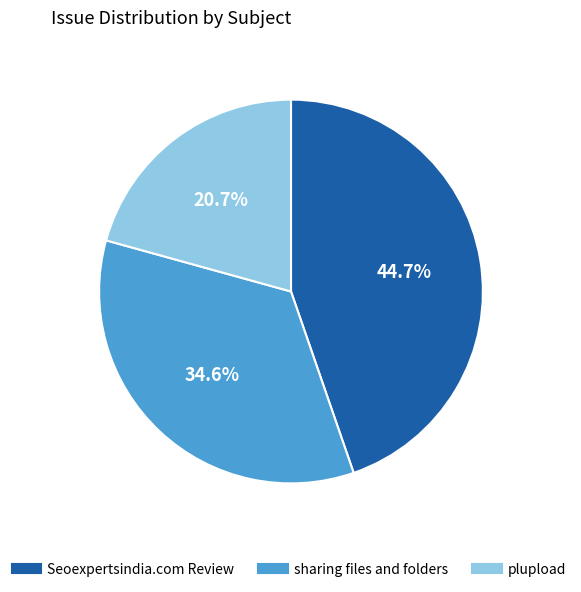

How many segments does this pie chart have?

3